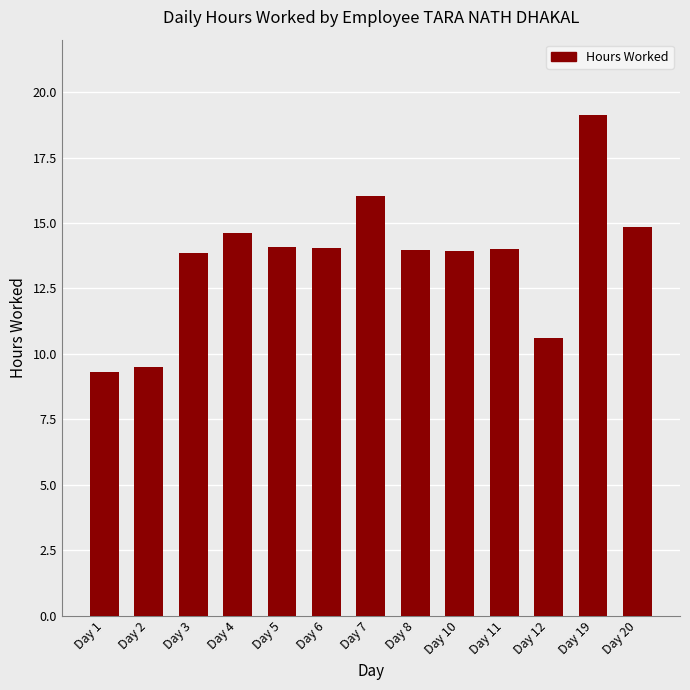

What is the greatest value displayed?

19.1